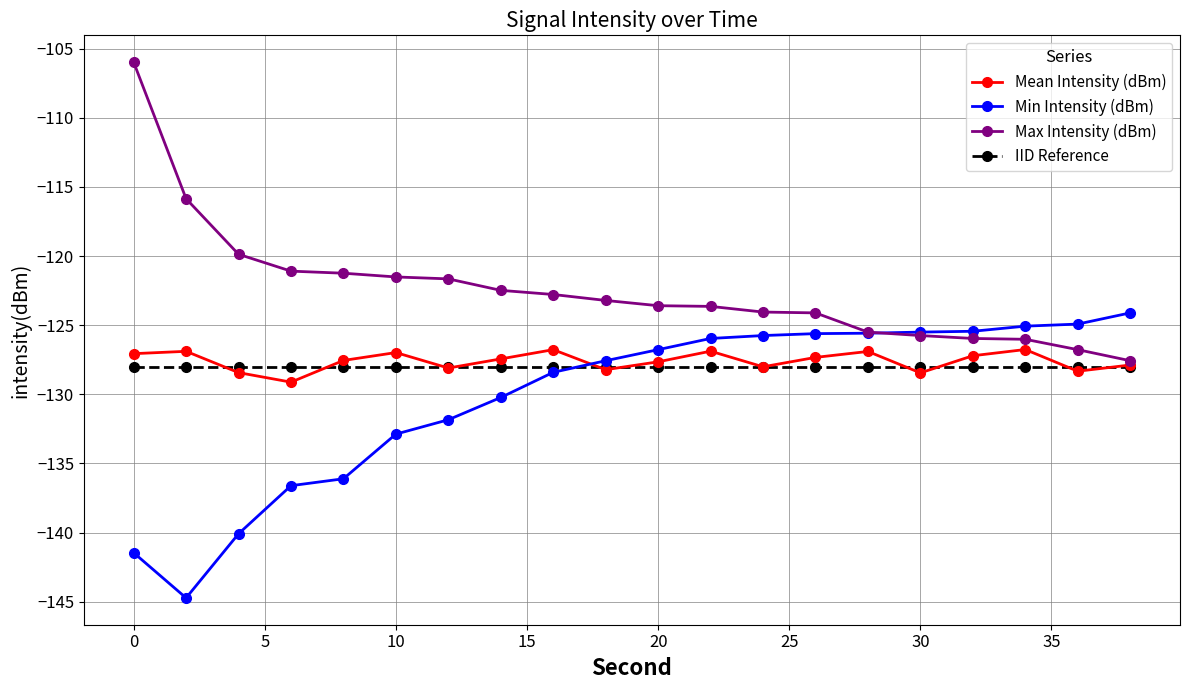

What is the greatest value displayed?

-106.0